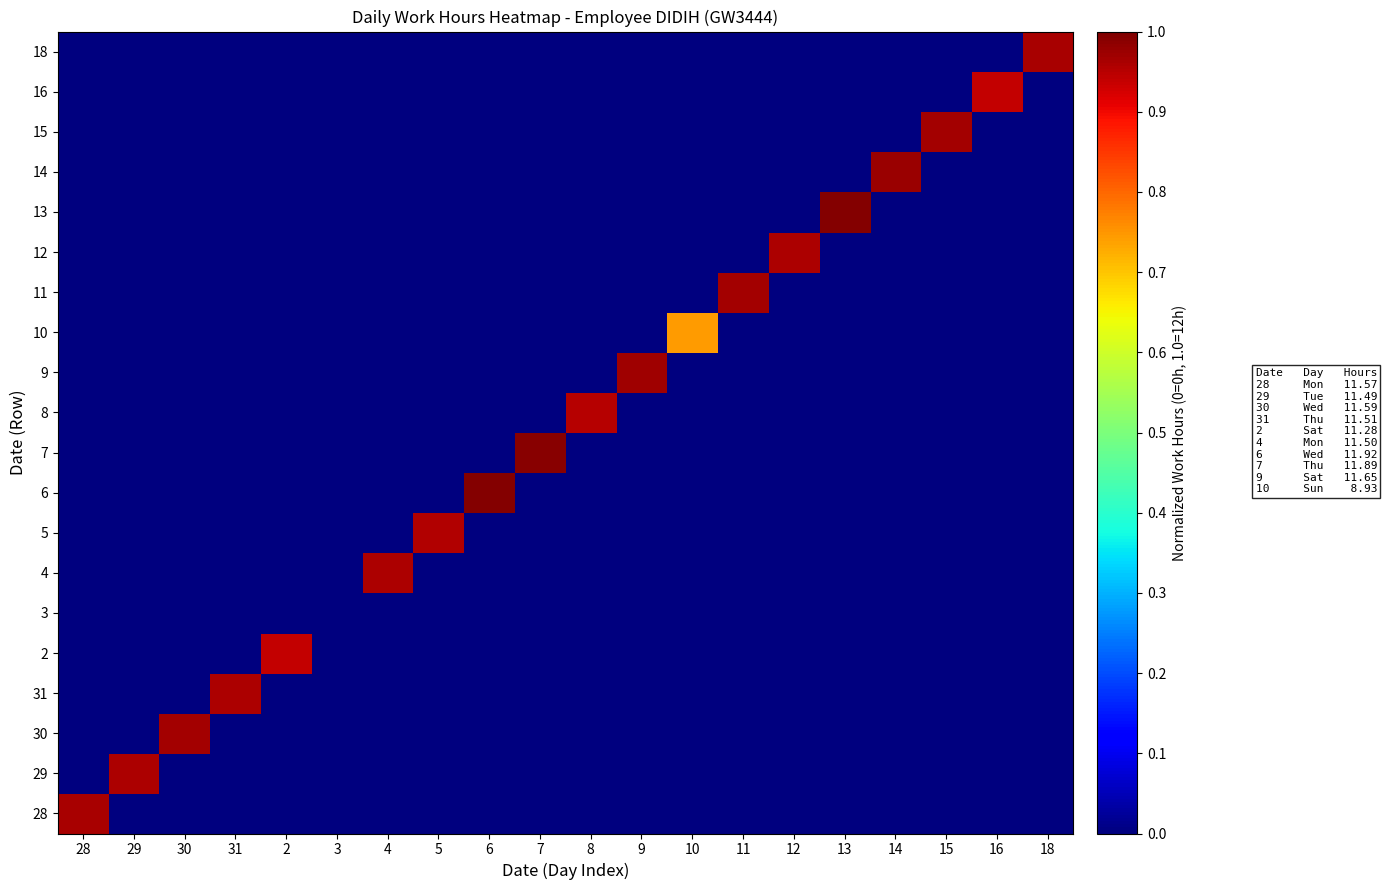

At 7, list the series in order from largest to smallest.

7, 28, 29, 30, 31, 2, 3, 4, 5, 6, 8, 9, 10, 11, 12, 13, 14, 15, 16, 18